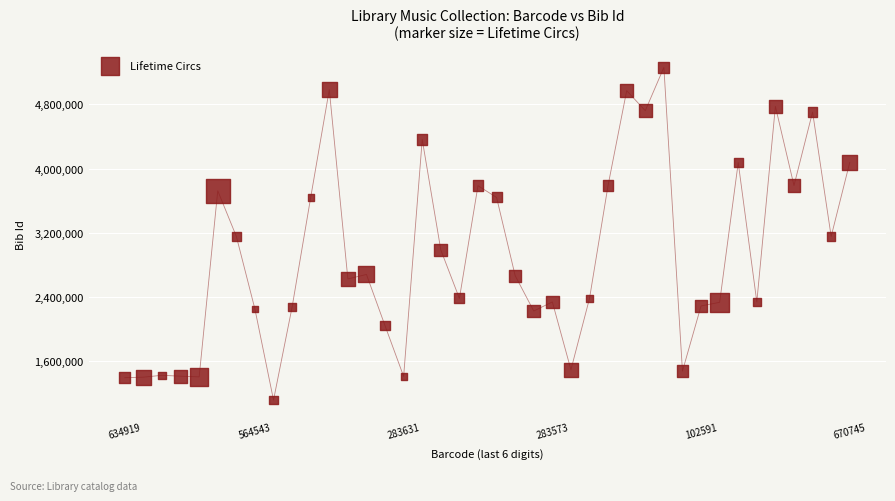

What is the range of Y values (max minus min)?

4154339